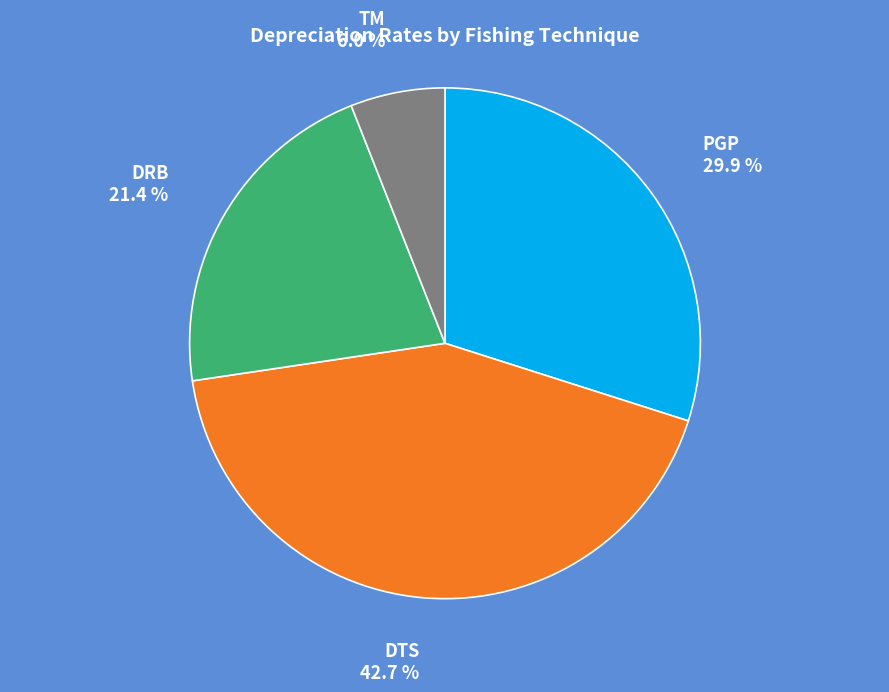

Does any single category account for the majority?

No